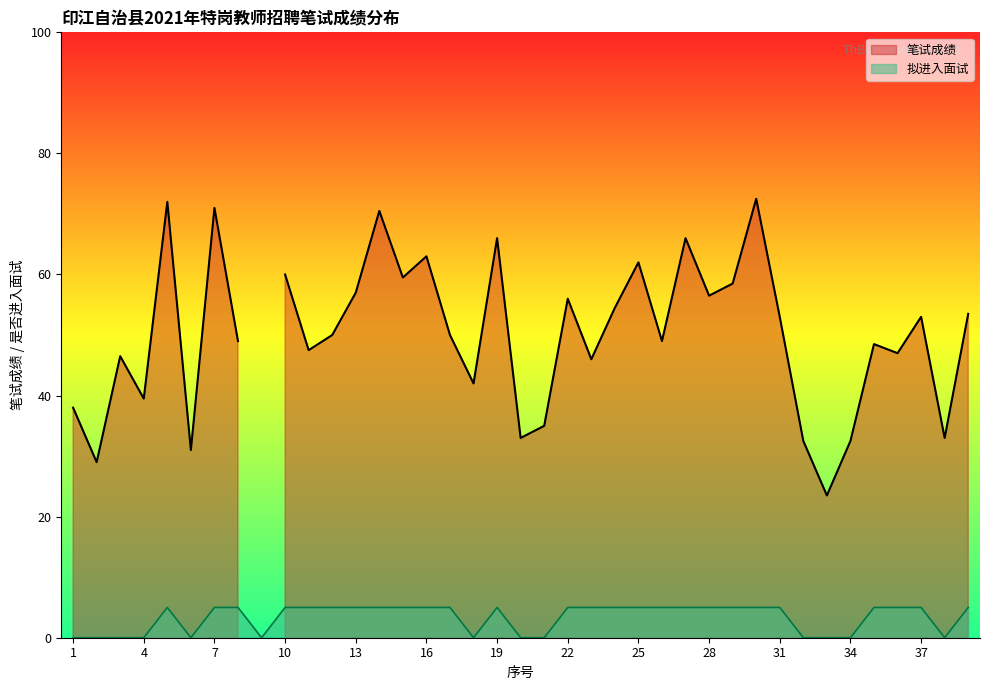

What is the highest value of the 拟进入面试 series?

5